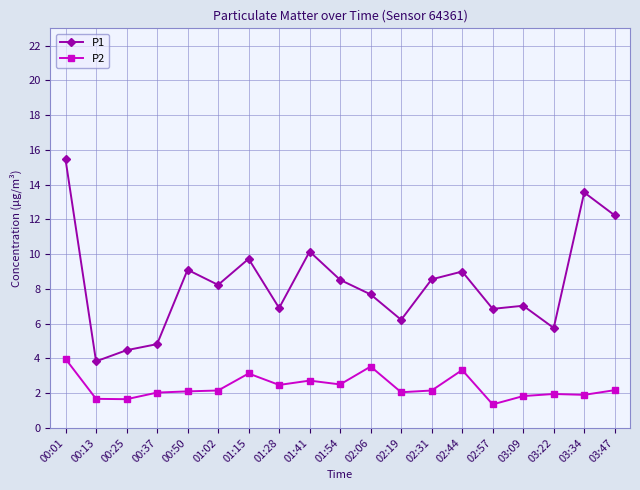

In P1, how many points are higher than both neighbors (excluding endpoints)?

6